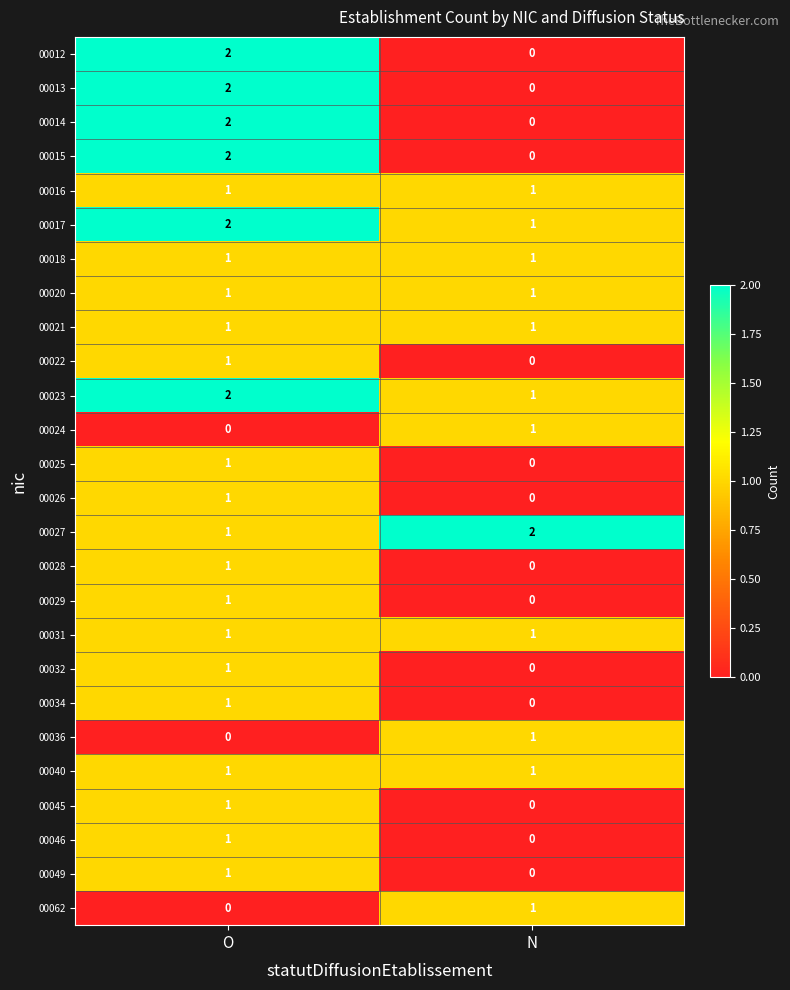

At which label is 00029 closest to 0?

N